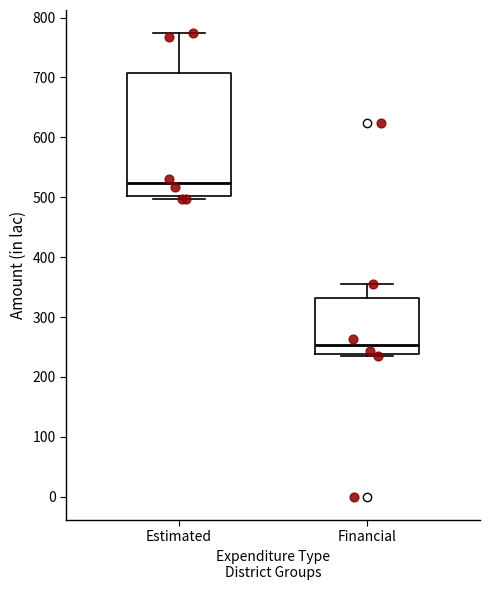

Reading left to right, read every box against the y-axis: the position of its median line, the range the box covers, and the ends of its whiskers. The values are not printed on the chart, so give them approximately, as read against the axis.

Estimated: median 520, box 500 to 710, whiskers 500 (just below the box's lower edge) to 770
Financial: median 250, box 240 to 330, whiskers 240 to 360